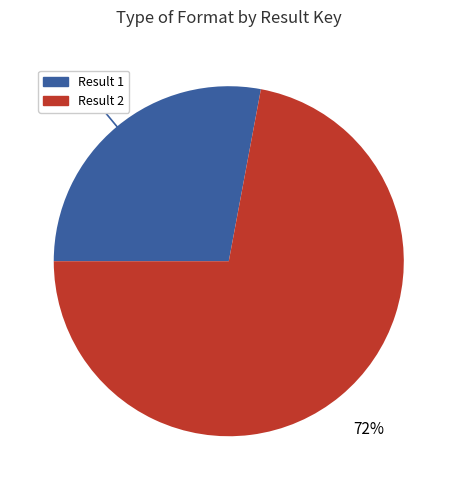

To the nearest percent, what is the difference between the largest and smallest slice percentages?

44%